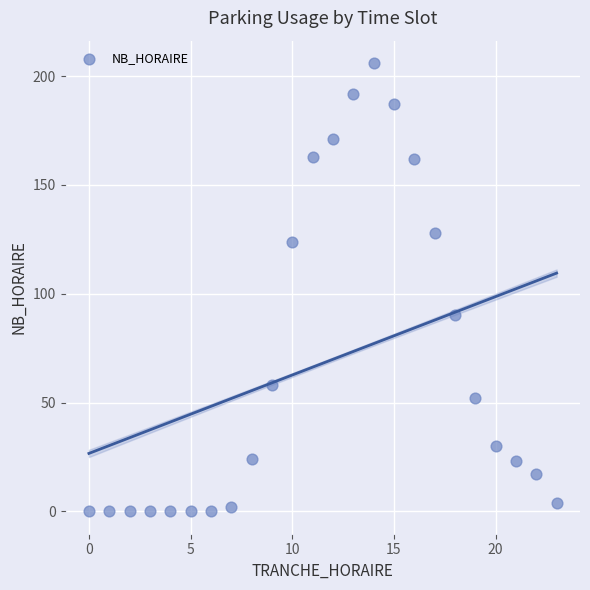

What Y value in the scatter plot is closest to 103?

90